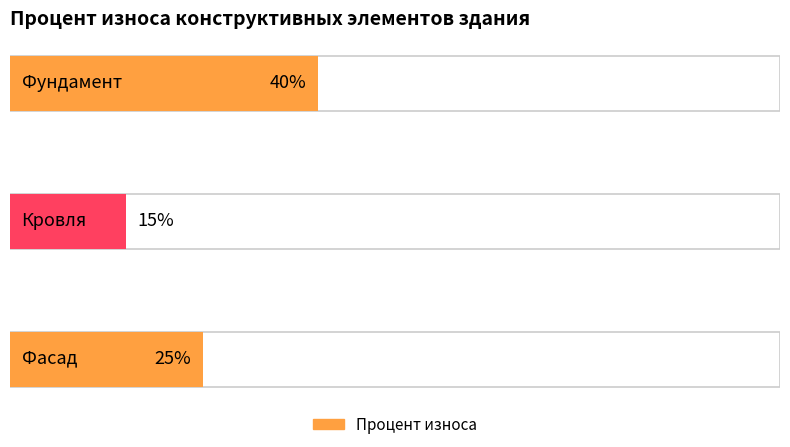

Reading left to right, list all the values displayed in this chart.

40	15	25